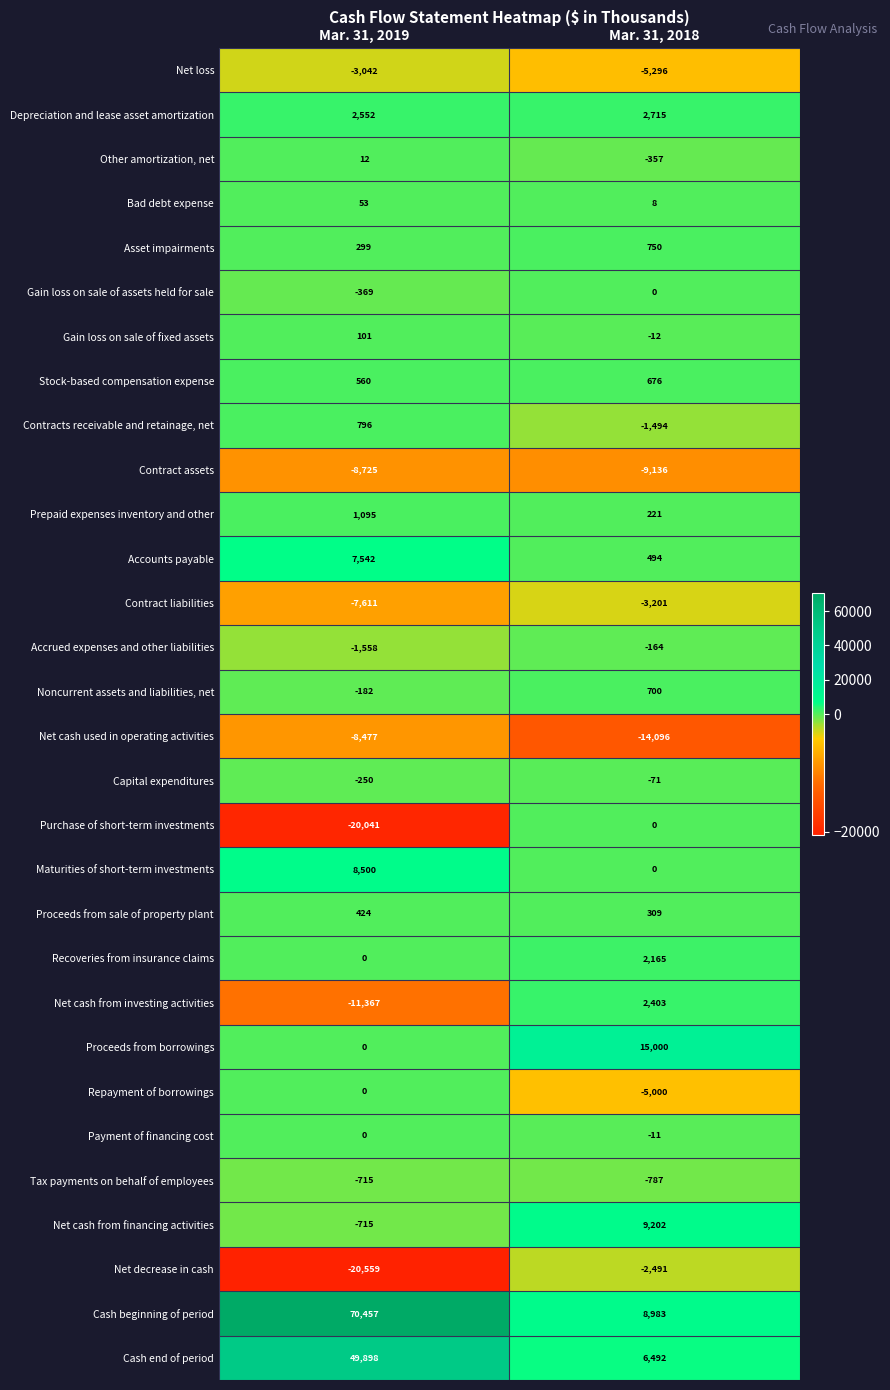

True or false: Contract liabilities has a value of -3201 at Mar. 31, 2018.

True